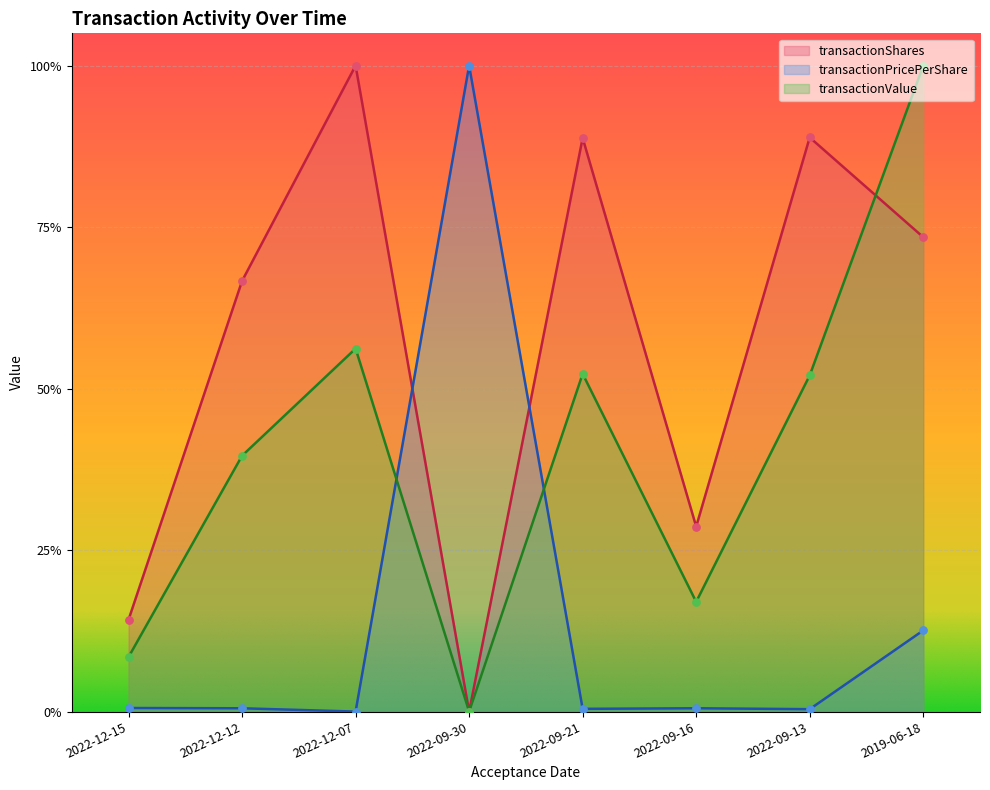

Which series reaches the maximum Y coordinate?

transactionShares